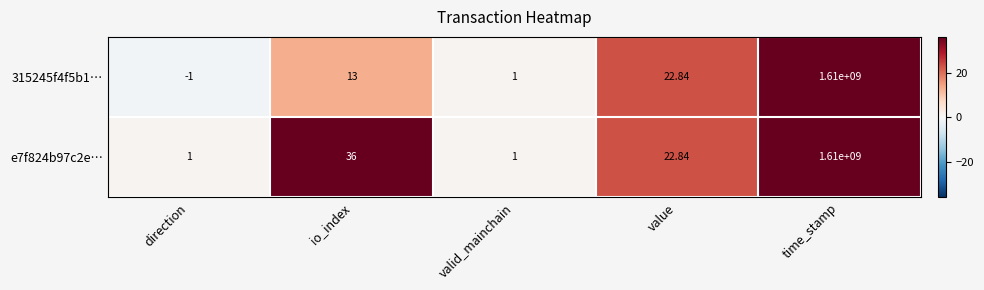

Rank the categories by 315245f4f5b1… value from highest to lowest.

time_stamp, value, io_index, valid_mainchain, direction